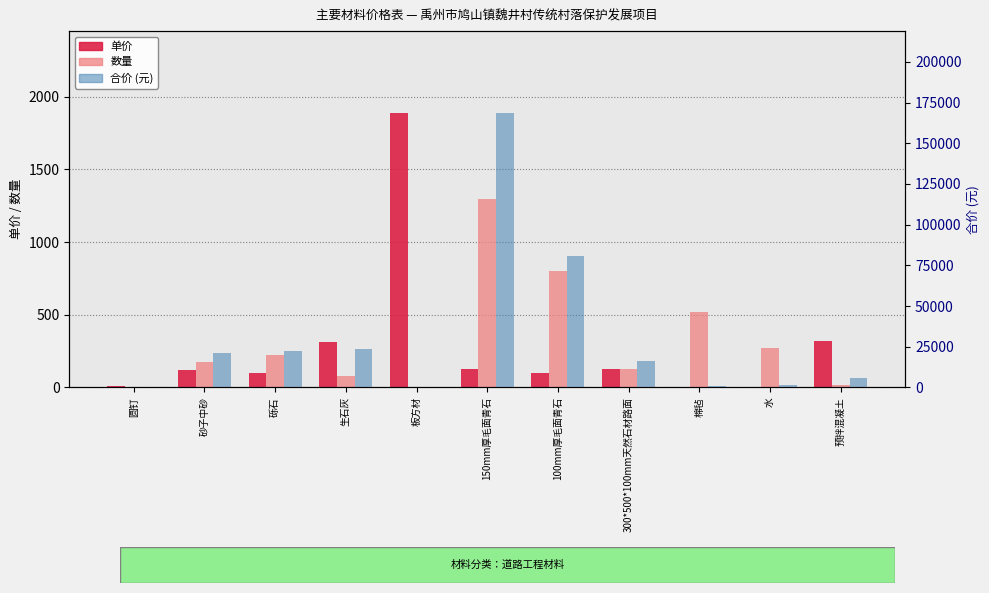

True or false: 合价 has a value of 29152.2 at 砂子中砂.

False